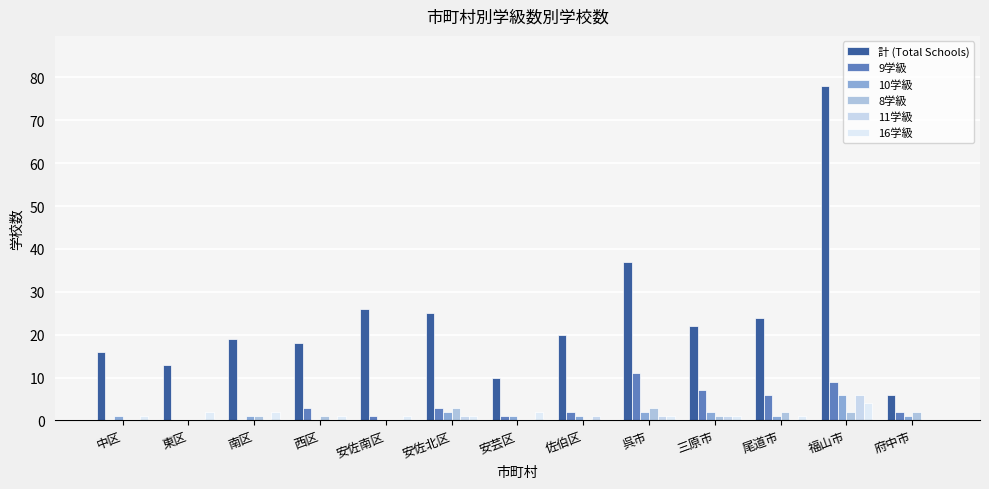

Reading left to right, transcribe all the data shown in this chart.

計 (Total Schools): 中区=16	東区=13	南区=19	西区=18	安佐南区=26	安佐北区=25	安芸区=10	佐伯区=20	呉市=37	三原市=22	尾道市=24	福山市=78	府中市=6
9学級: 中区=0	東区=0	南区=0	西区=3	安佐南区=1	安佐北区=3	安芸区=1	佐伯区=2	呉市=11	三原市=7	尾道市=6	福山市=9	府中市=2
10学級: 中区=1	東区=0	南区=1	西区=0	安佐南区=0	安佐北区=2	安芸区=1	佐伯区=1	呉市=2	三原市=2	尾道市=1	福山市=6	府中市=1
8学級: 中区=0	東区=0	南区=1	西区=1	安佐南区=0	安佐北区=3	安芸区=0	佐伯区=0	呉市=3	三原市=1	尾道市=2	福山市=2	府中市=2
11学級: 中区=0	東区=0	南区=0	西区=0	安佐南区=0	安佐北区=1	安芸区=0	佐伯区=1	呉市=1	三原市=1	尾道市=0	福山市=6	府中市=0
16学級: 中区=1	東区=2	南区=2	西区=1	安佐南区=1	安佐北区=1	安芸区=2	佐伯区=0	呉市=1	三原市=1	尾道市=1	福山市=4	府中市=0